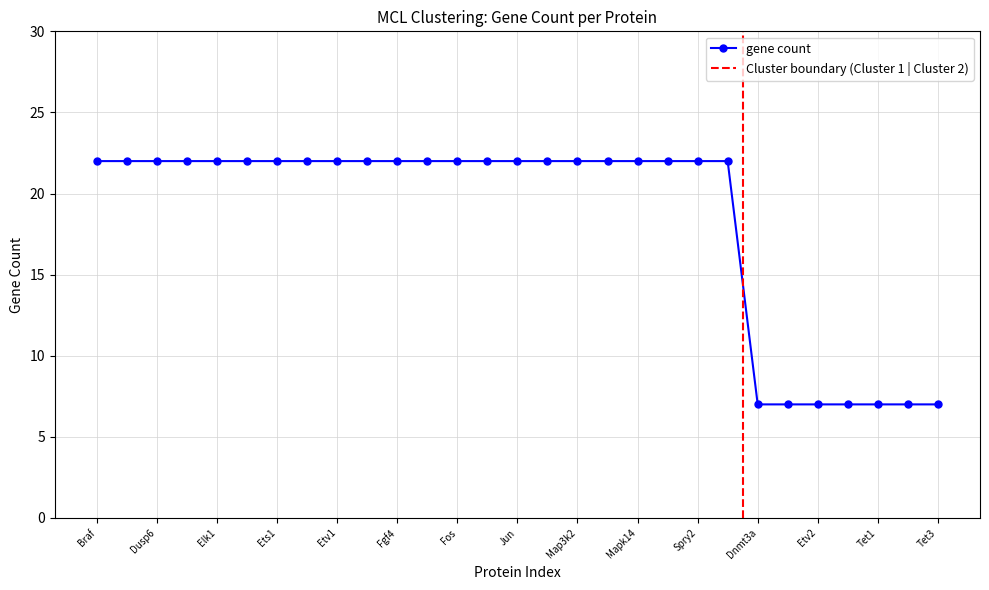

What is the minimum value shown in the chart?

7